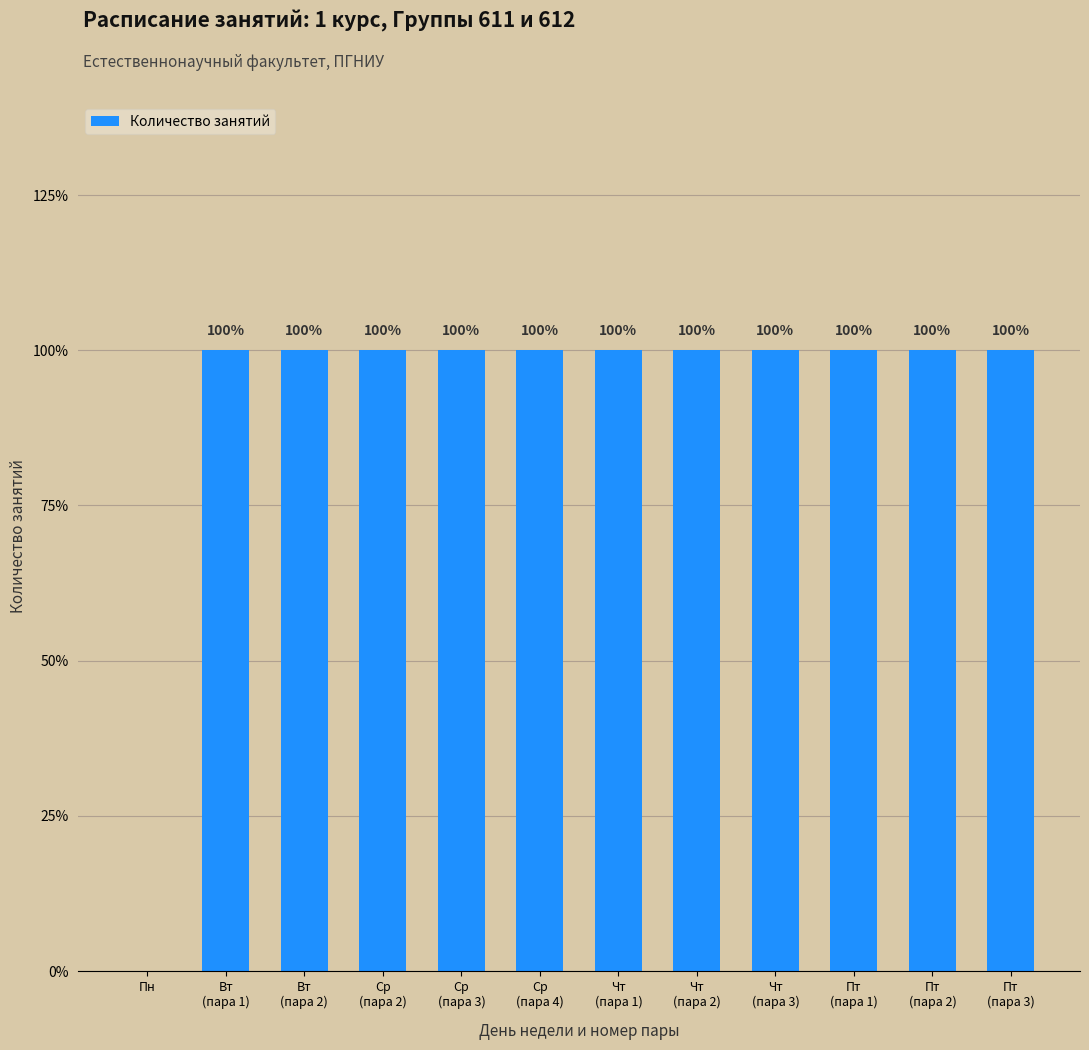

Are the bars horizontal?

No